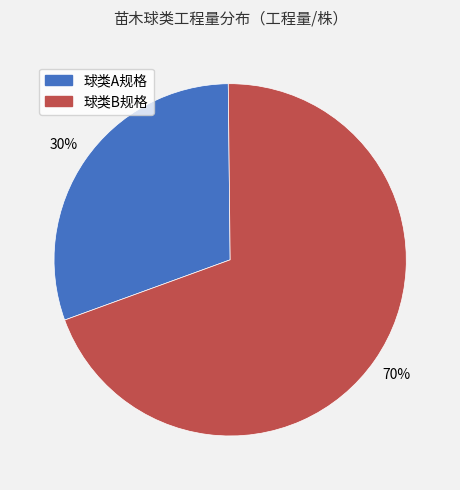

Does any single category account for the majority?

Yes